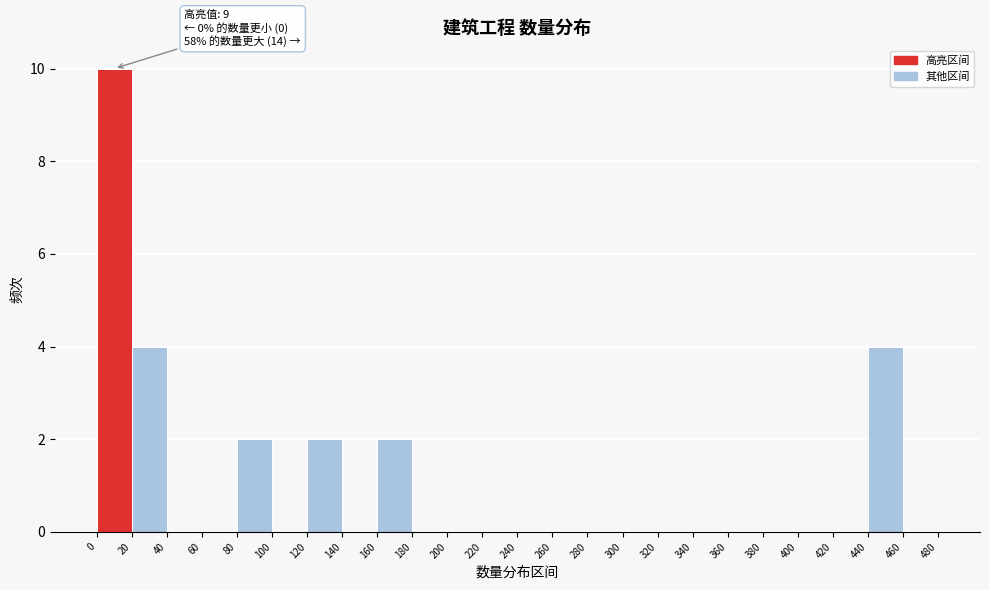

Which range on the x-axis has the tallest bar?

0 to 20